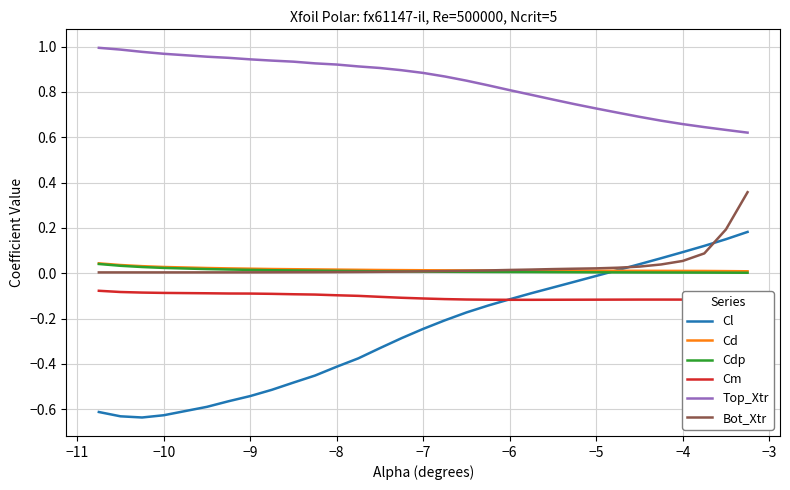

True or false: Top_Xtr and Cd intersect in this chart.

False